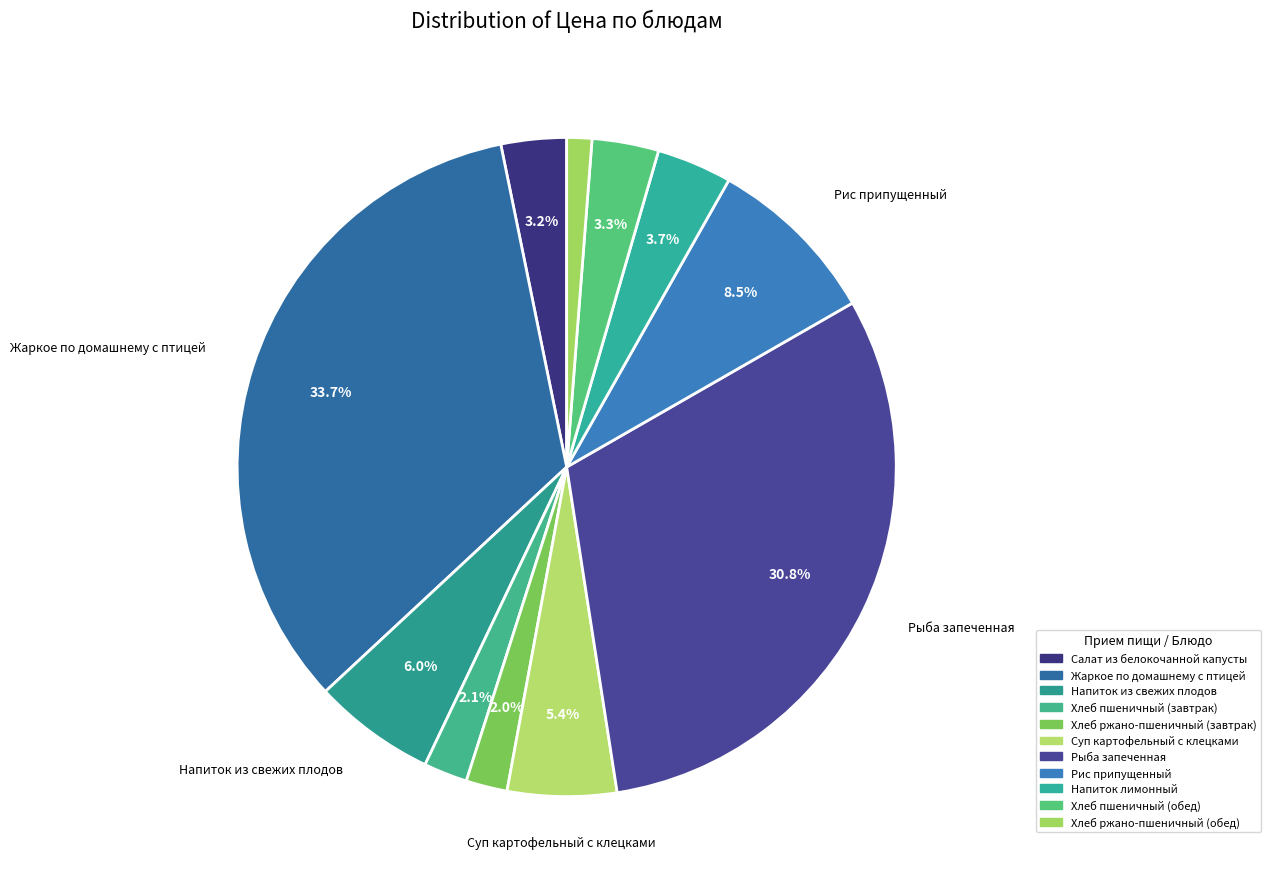

How many segments does this pie chart have?

11